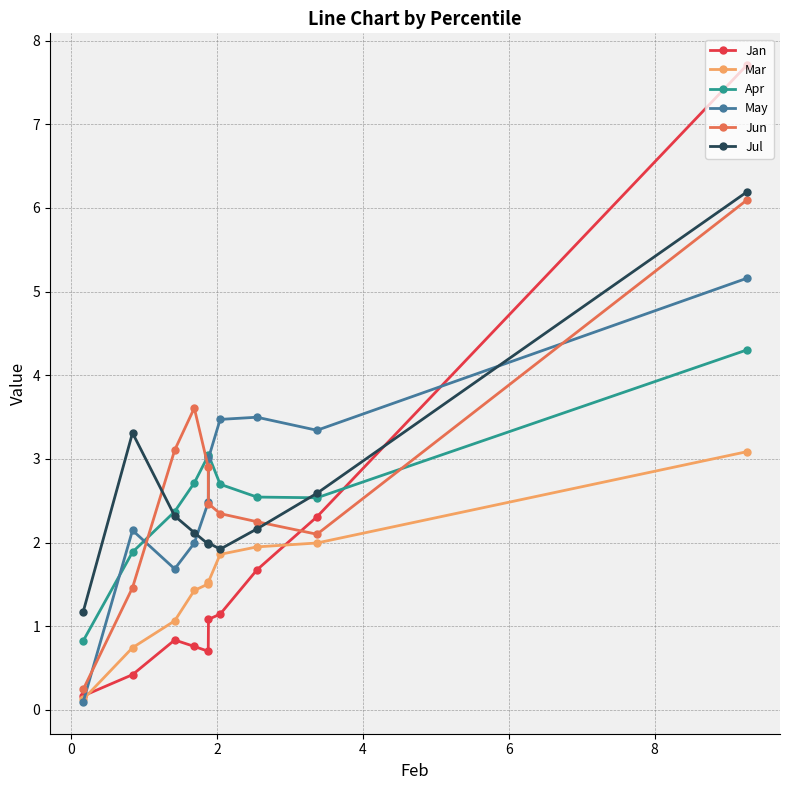

Reading left to right, list all the values displayed in this chart.

Jan: 0.2	0.4	0.8	0.8	0.7	1.1	1.1	1.7	2.3	7.7
Mar: 0.1	0.7	1.1	1.4	1.5	1.5	1.9	1.9	2.0	3.1
Apr: 0.8	1.9	2.4	2.7	3.0	3.0	2.7	2.5	2.5	4.3
May: 0.1	2.1	1.7	2.0	2.5	3.0	3.5	3.5	3.3	5.2
Jun: 0.2	1.5	3.1	3.6	2.9	2.5	2.3	2.2	2.1	6.1
Jul: 1.2	3.3	2.3	2.1	2.0	2.0	1.9	2.2	2.6	6.2